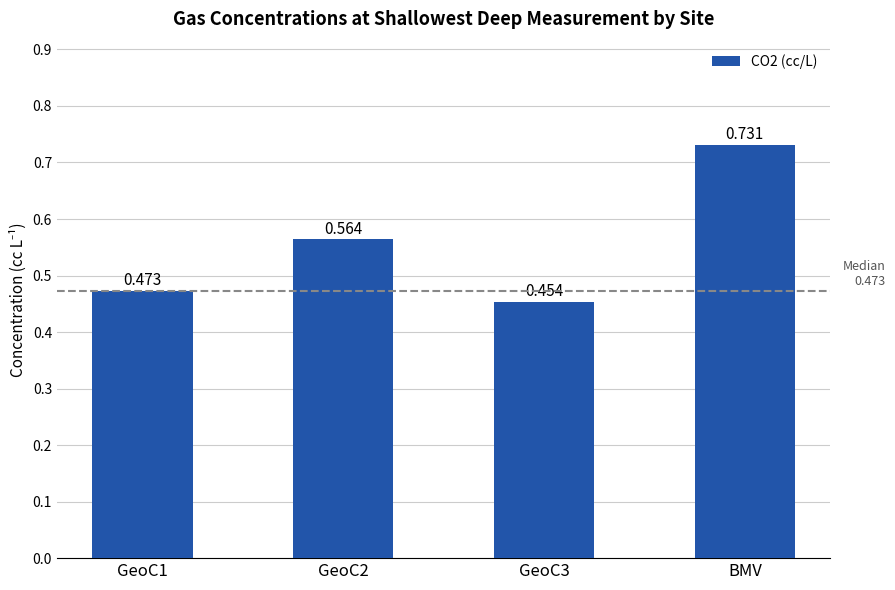

Rank the categories by value from highest to lowest.

BMV, GeoC2, GeoC1, GeoC3